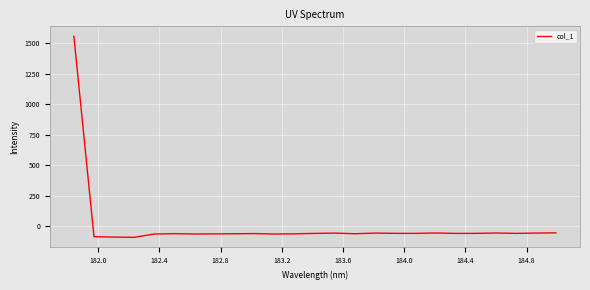

What is the smallest value displayed?

-89.2